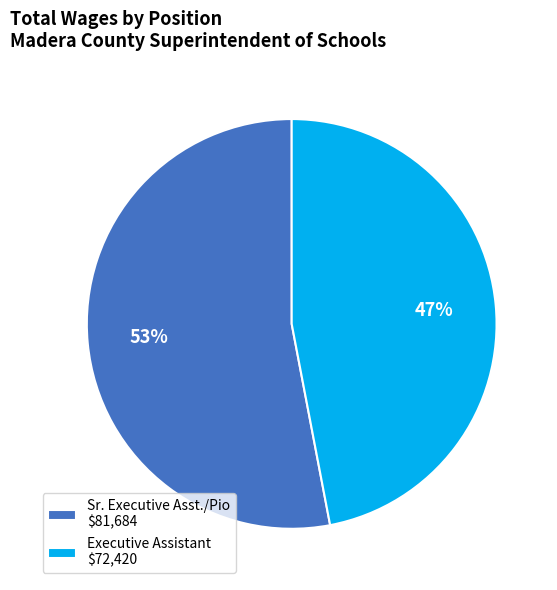

Between Executive Assistant and Sr. Executive Asst./Pio, which is larger?

Sr. Executive Asst./Pio